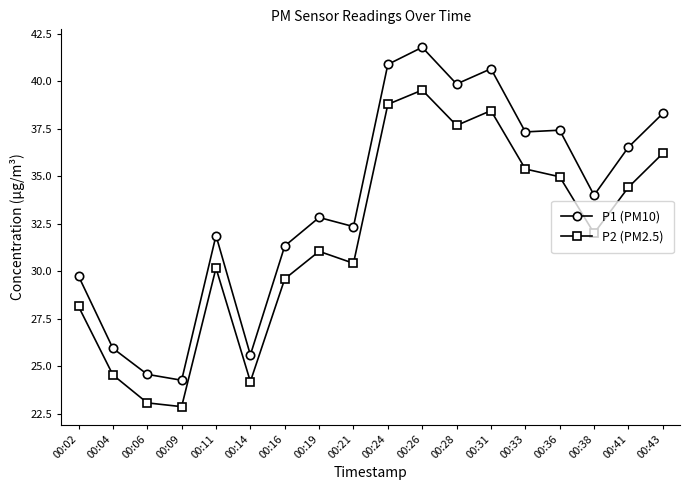

The P1 (PM10) series shows 40.6 at 00:31. True or false?

True